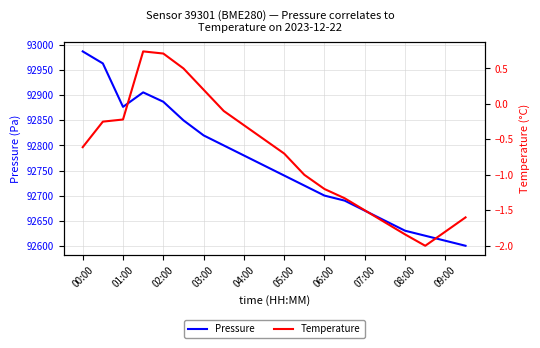

How many data points in Pressure are less than 92760?

10